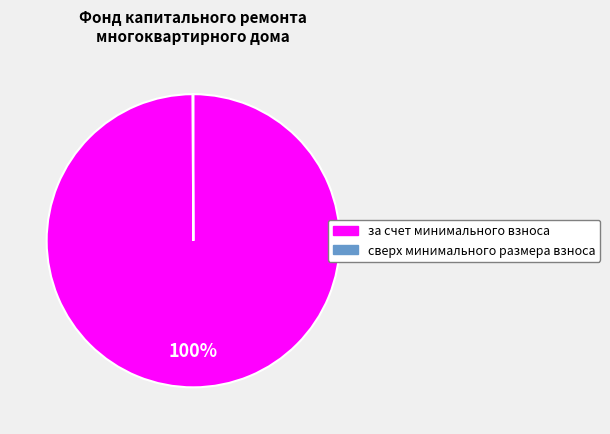

Is it true that за счет минимального взноса is 100% of the pie?

True